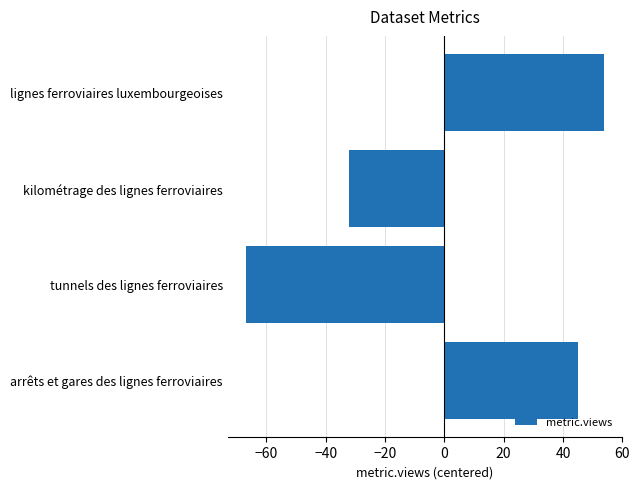

List the labels in order of value, largest first.

lignes ferroviaires luxembourgeoises, arrêts et gares des lignes ferroviaires, kilométrage des lignes ferroviaires, tunnels des lignes ferroviaires